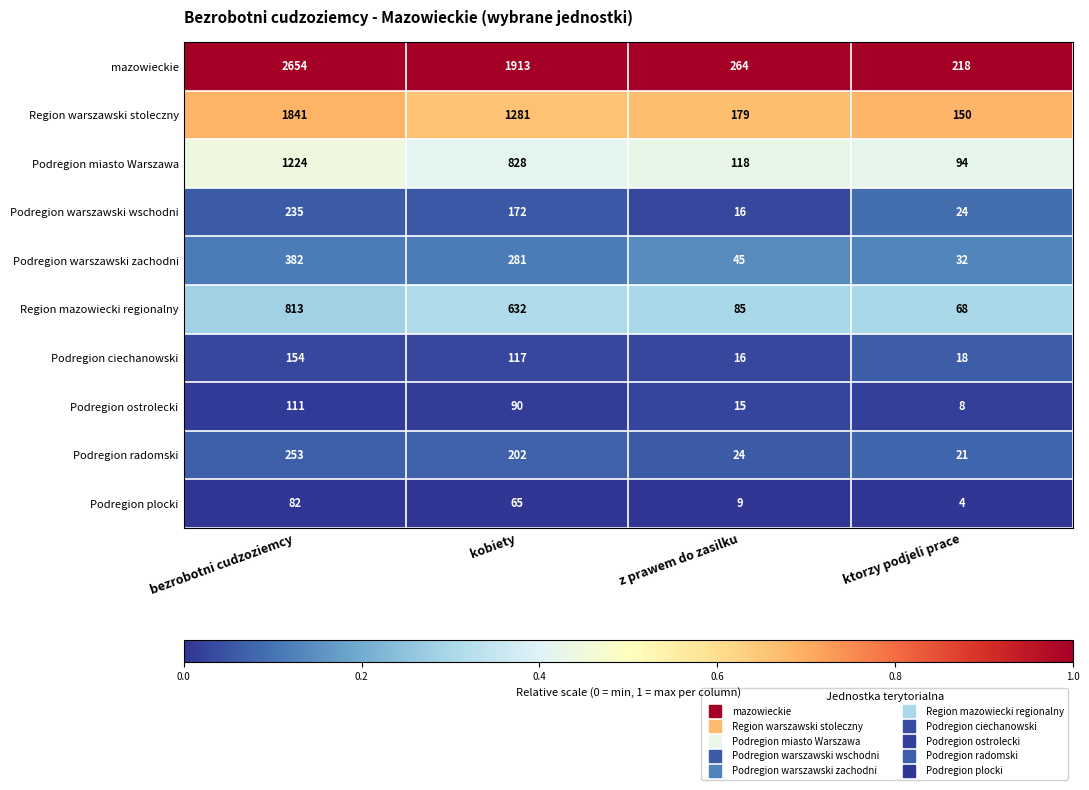

At which label is Region warszawski stoleczny closest to 995?

kobiety